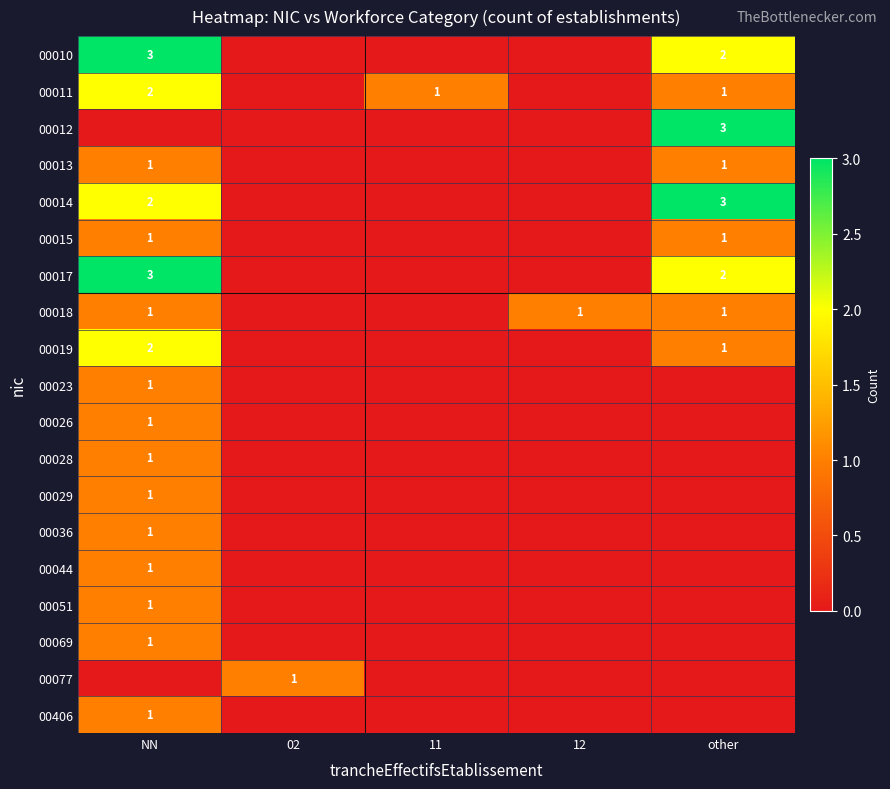

Is it true that 00036 equals 1 at 02?

False